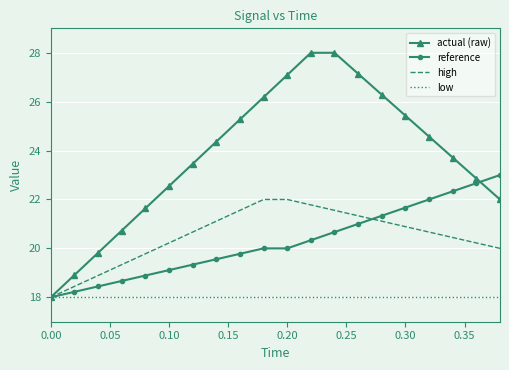

Reading right to left, list all the values displayed in this chart.

actual (raw): 22.0	22.9	23.7	24.6	25.4	26.3	27.1	28.0	28.0	27.1	26.2	25.3	24.4	23.5	22.5	21.6	20.7	19.8	18.9	18.0
reference: 23.0	22.7	22.3	22.0	21.7	21.3	21.0	20.7	20.3	20.0	20.0	19.8	19.6	19.3	19.1	18.9	18.7	18.4	18.2	18.0
high: 20.0	20.2	20.4	20.7	20.9	21.1	21.3	21.6	21.8	22.0	22.0	21.6	21.1	20.7	20.2	19.8	19.3	18.9	18.4	18.0
low: 18.0	18.0	18.0	18.0	18.0	18.0	18.0	18.0	18.0	18.0	18.0	18.0	18.0	18.0	18.0	18.0	18.0	18.0	18.0	18.0